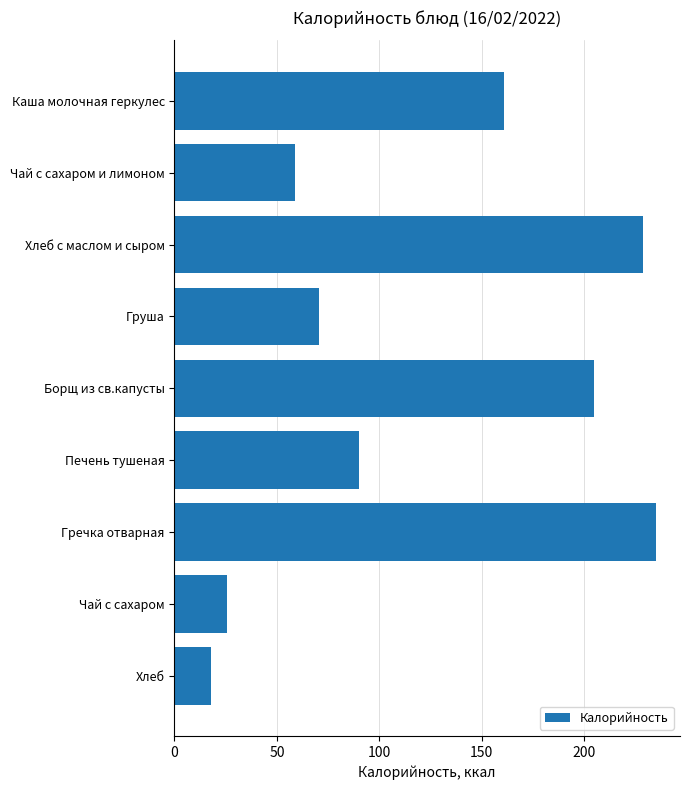

What position from the bottom is Каша молочная геркулес?

9